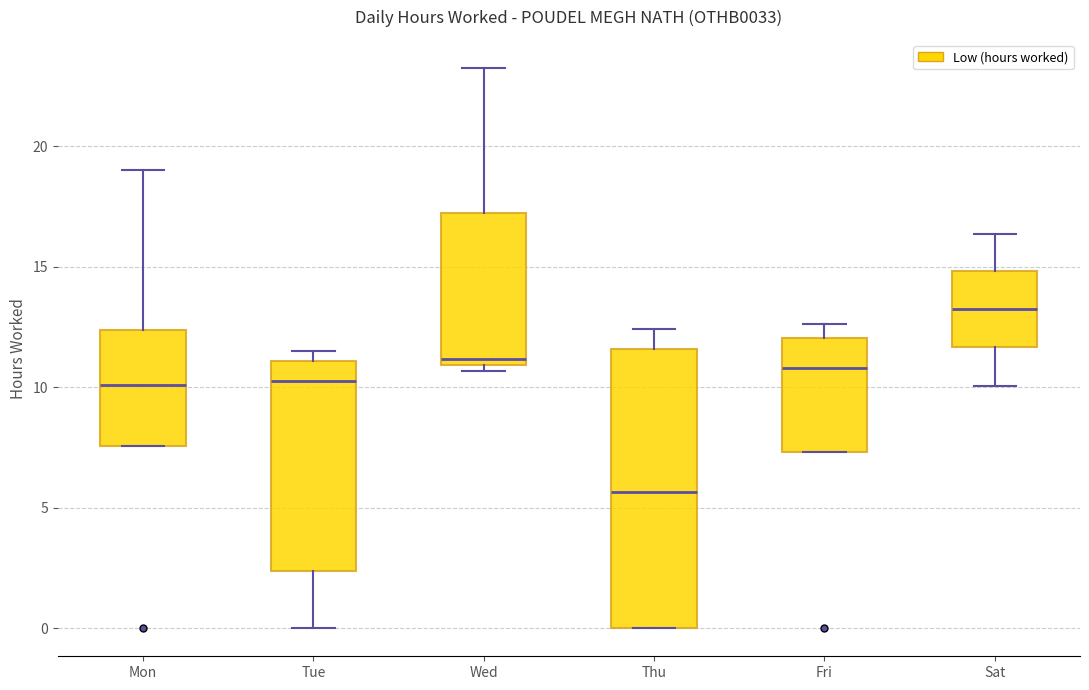

Which box is the tallest, from its lower edge to its upper edge?

Thu